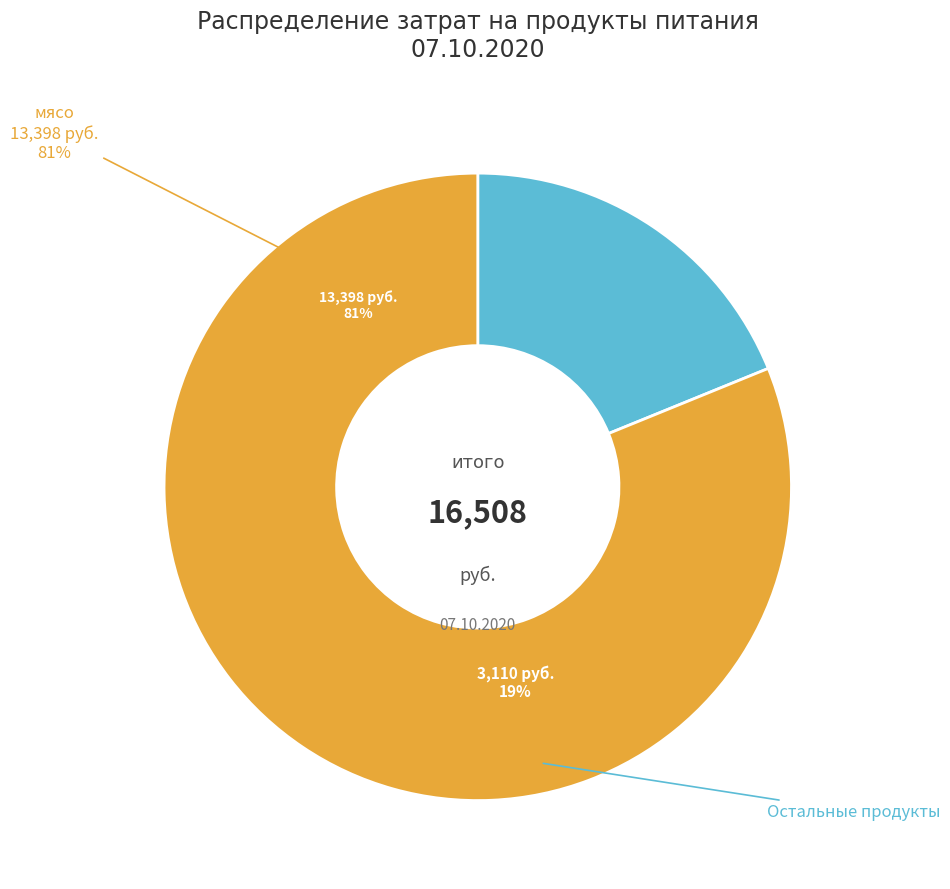

What is the largest slice in the pie chart?

мясо